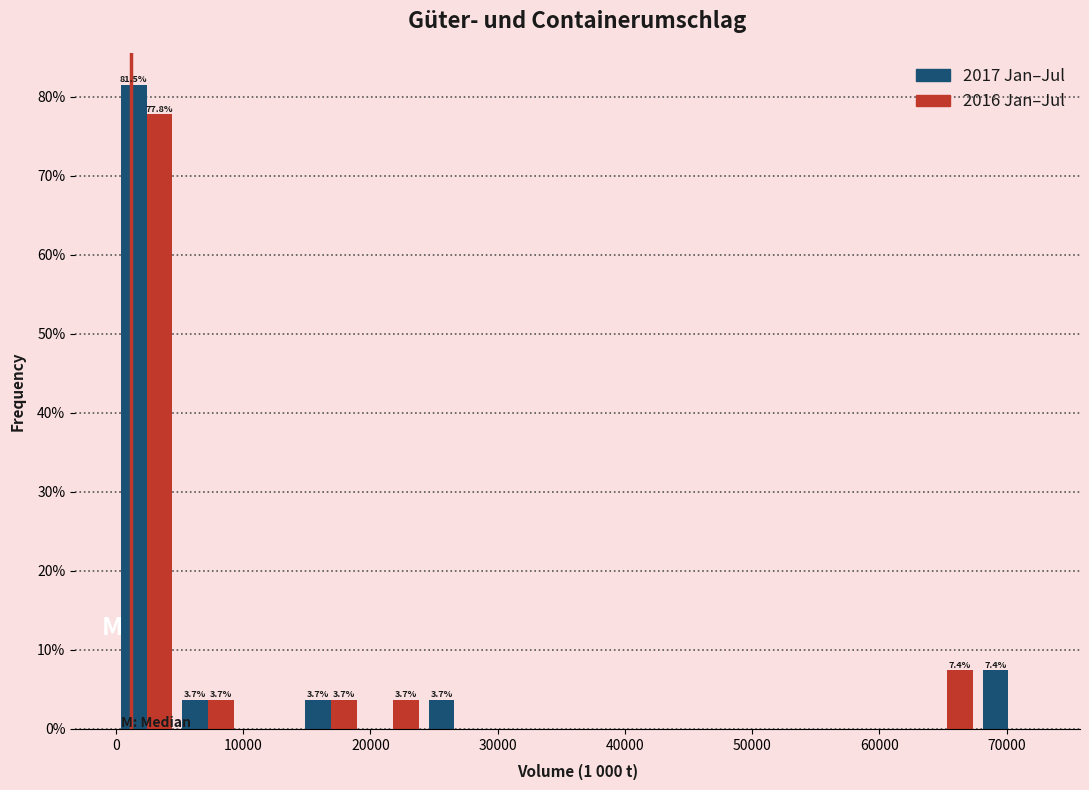

In the 2016 Jan–Jul series, which range on the x-axis has the tallest bar?

0 to 5000